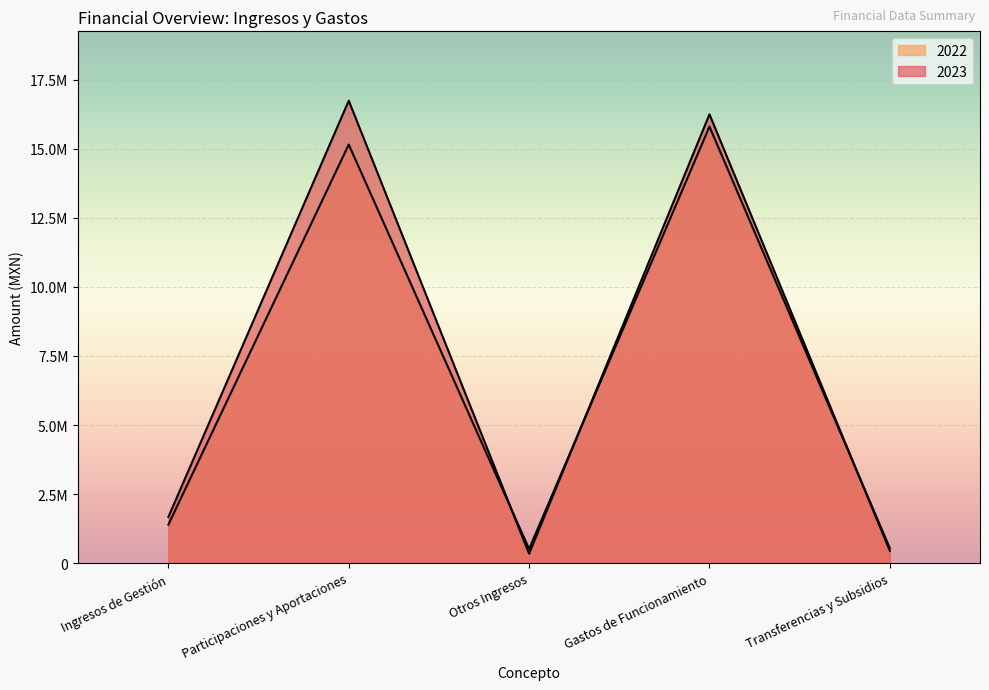

Which series has the largest total across all categories?

2023